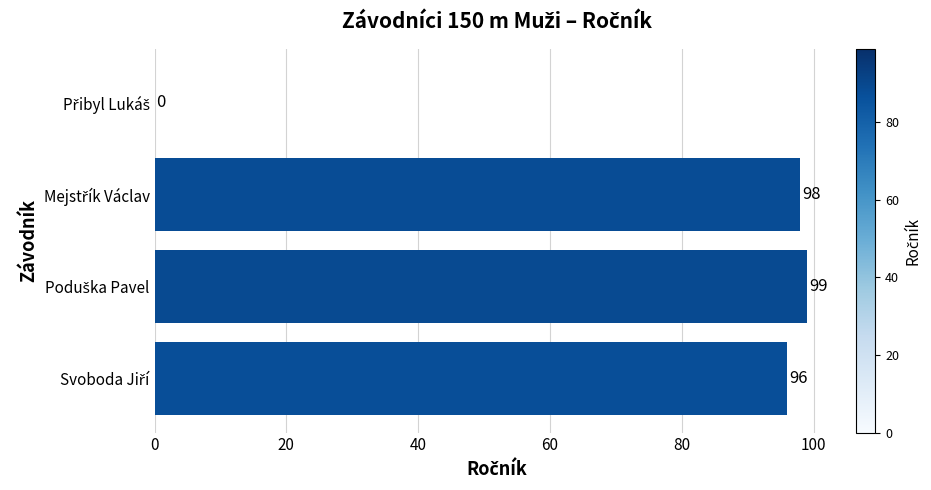

What is the sum of all values?

293